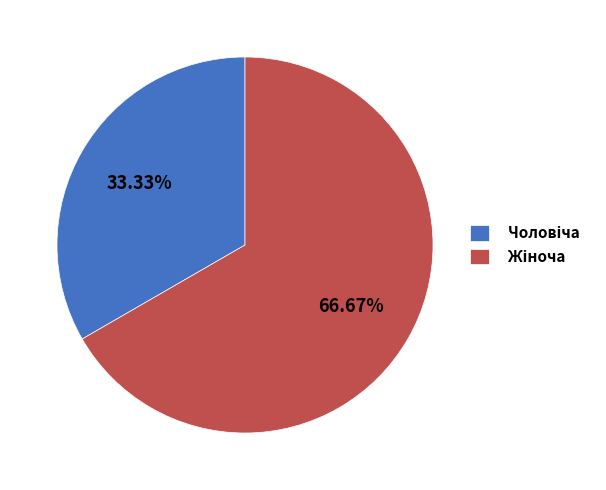

Is there a majority slice in this chart?

Yes